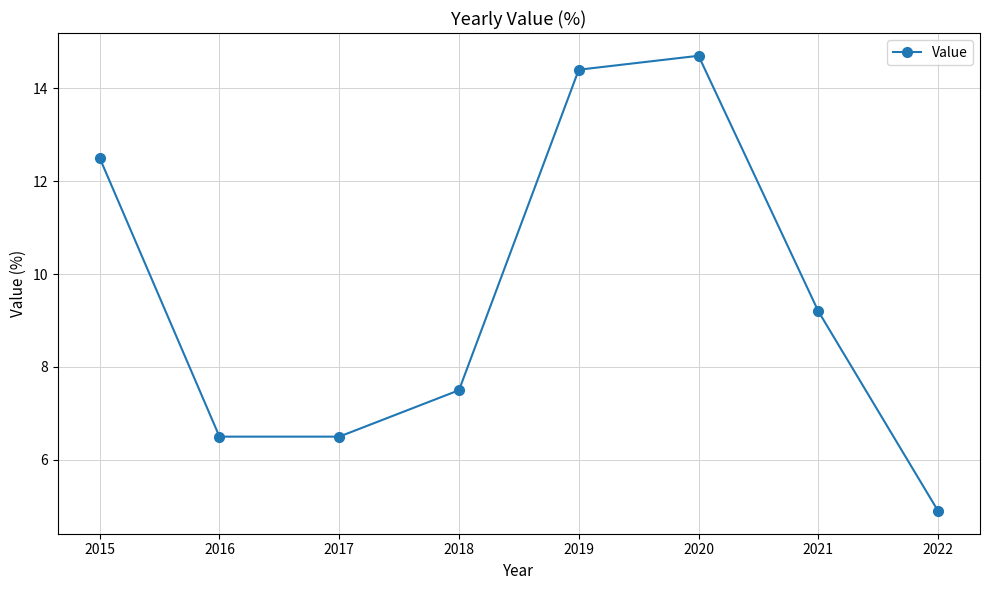

What is the approximate value at 2022?

4.9